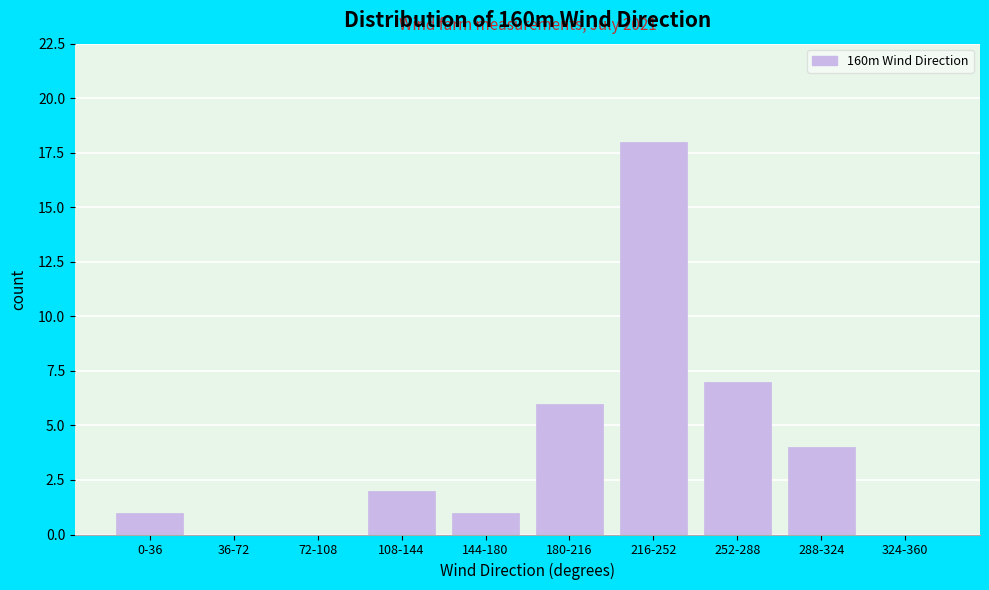

Reading left to right, extract all data points from this chart.

0-36=1	36-72=0	72-108=0	108-144=2	144-180=1	180-216=6	216-252=18	252-288=7	288-324=4	324-360=0